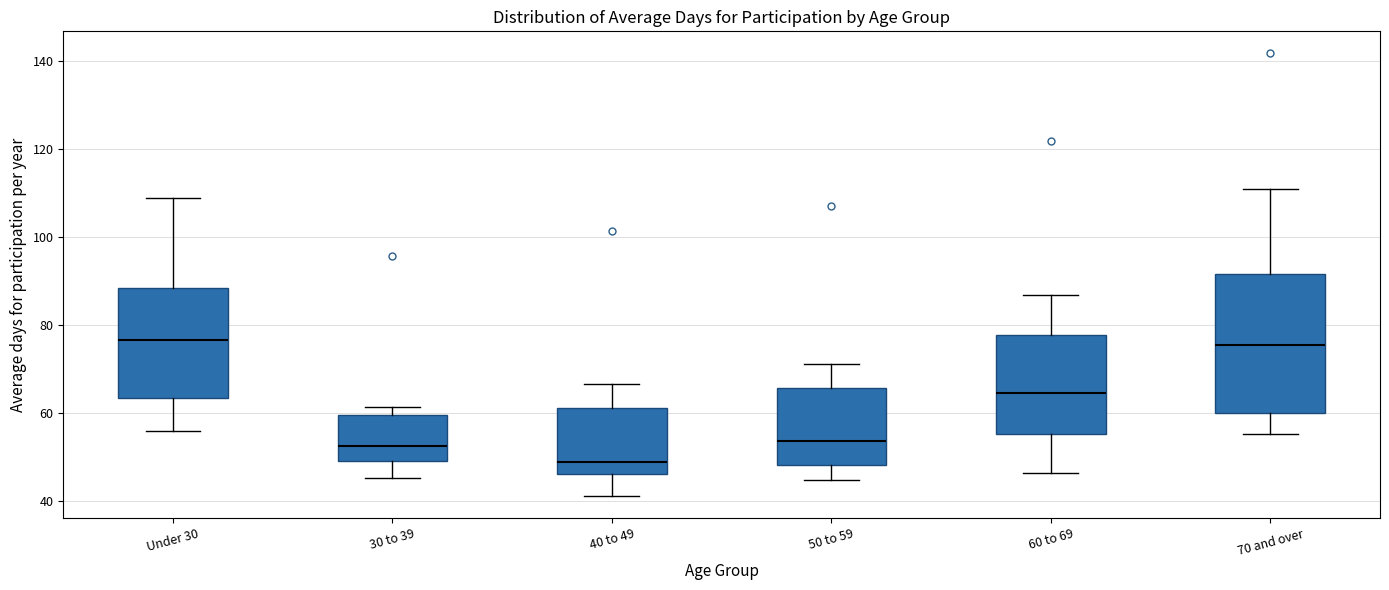

Which box is the tallest, from its lower edge to its upper edge?

70 and over